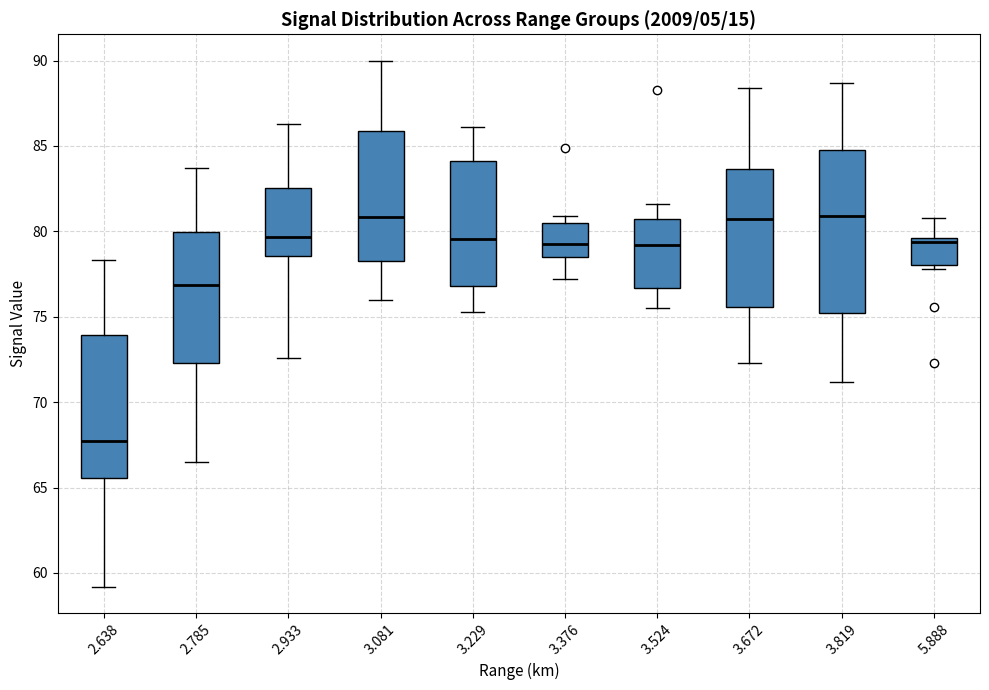

Which box's median line is the lowest?

2.638